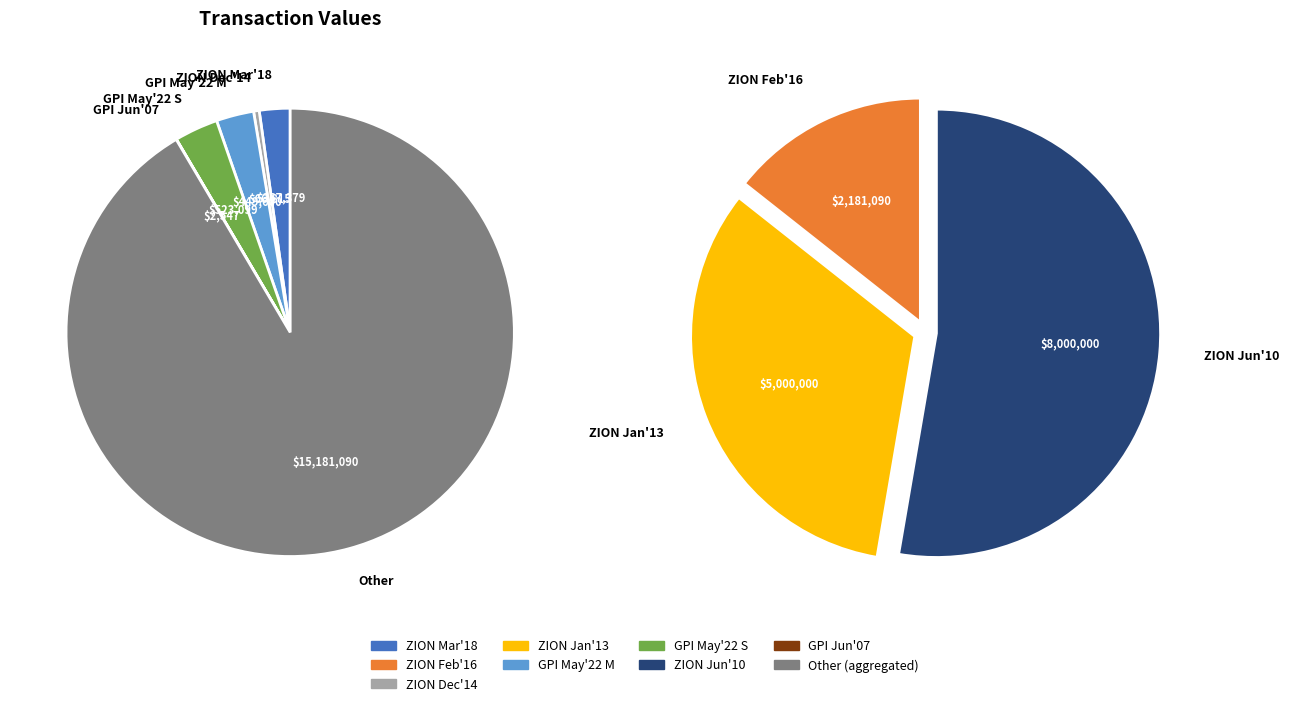

Rank the categories by value from lowest to highest.

GPI 2007-06-15 P, ZION 2014-12-02 M, ZION 2018-03-16 M, GPI 2012-05-22 M, GPI 2012-05-22 S, ZION 2016-02-08 P, ZION 2013-01-31 P, ZION 2010-06-10 P